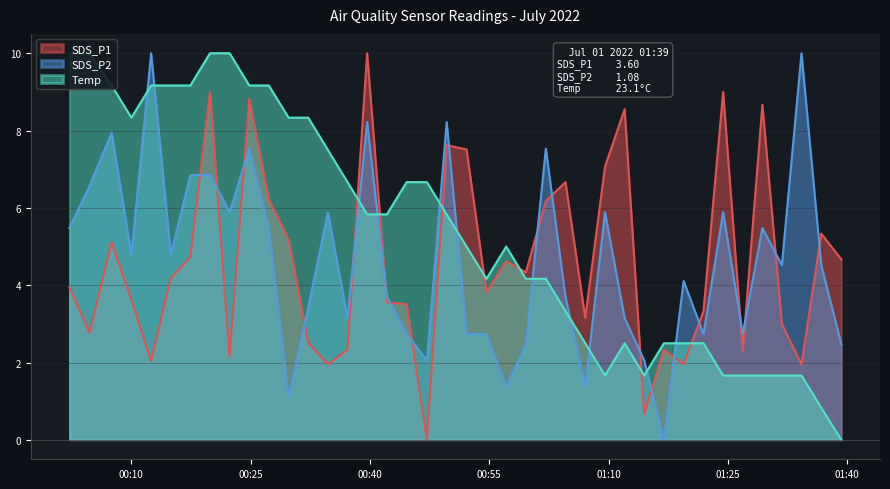

How many series are shown in this chart?

3